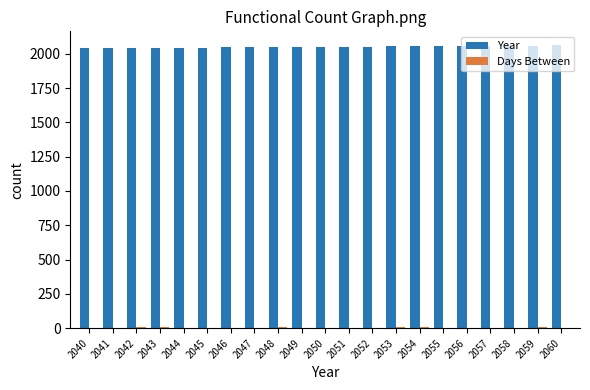

Is it true that Year equals 2046 at 2046?

True